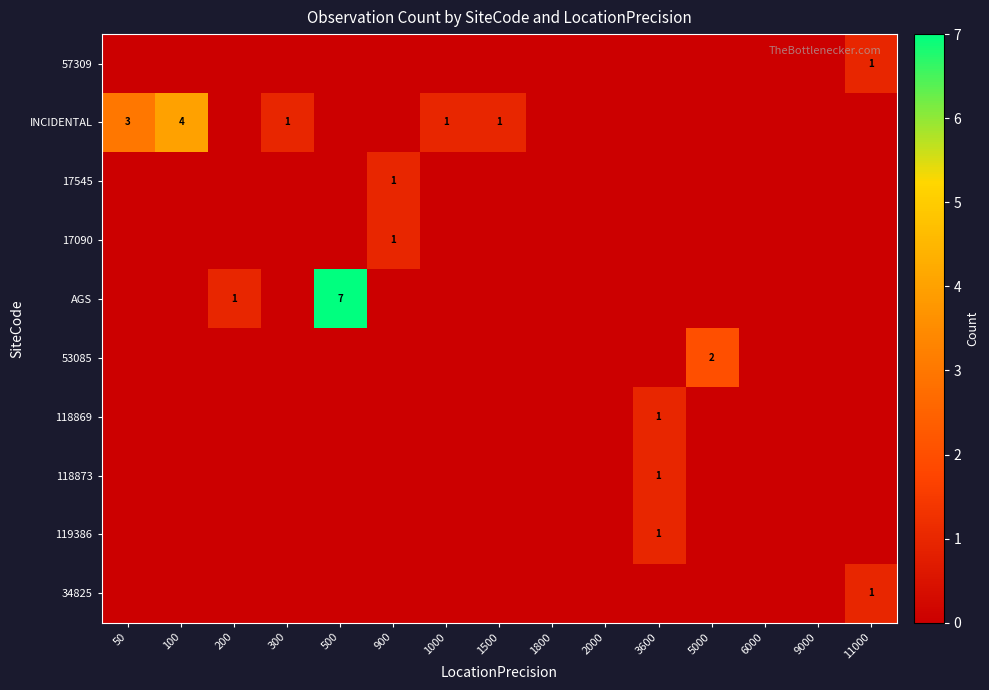

How many data points does each series have?

15